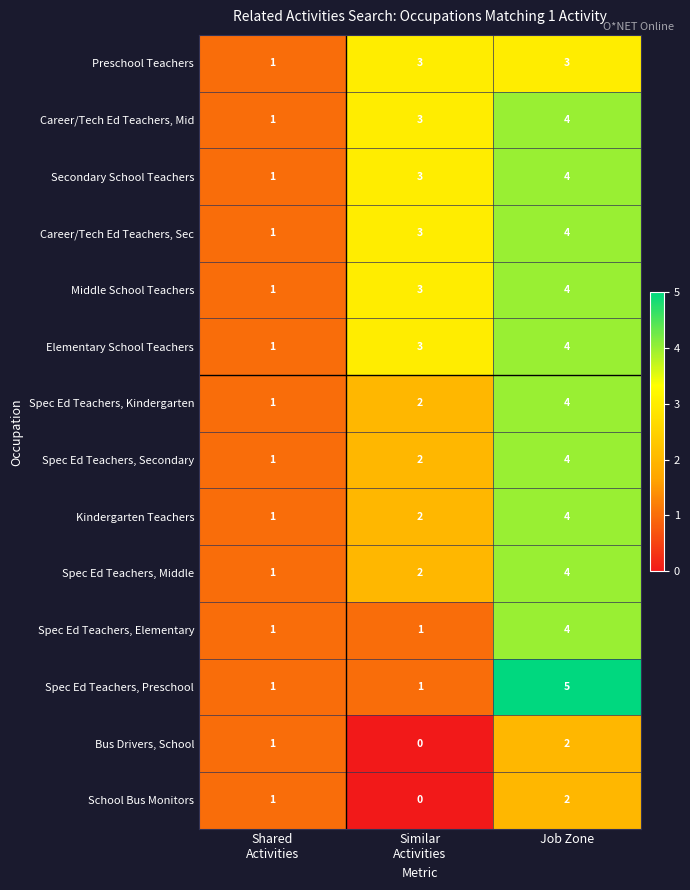

Is it true that School Bus Monitors equals 4 at Job Zone?

False